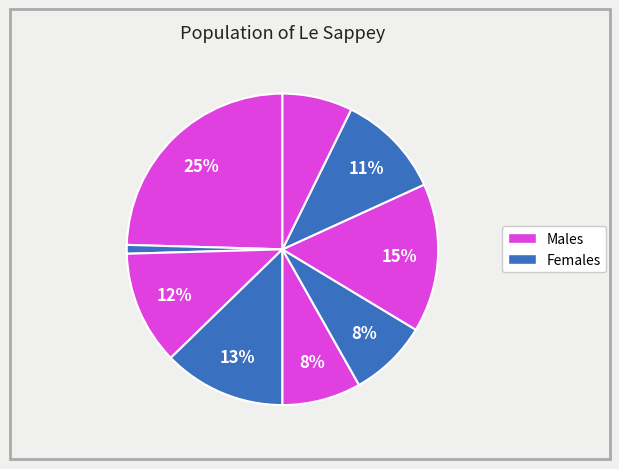

Count the number of slices in the pie.

9